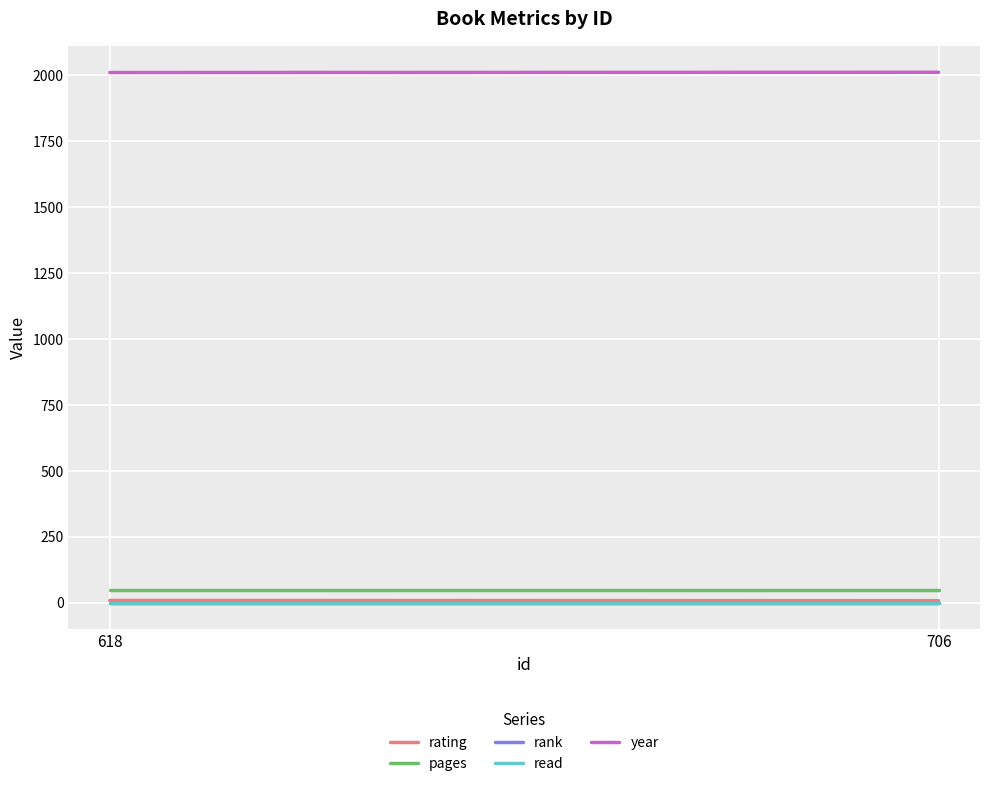

True or false: rank has a value of 0 at 618.

False